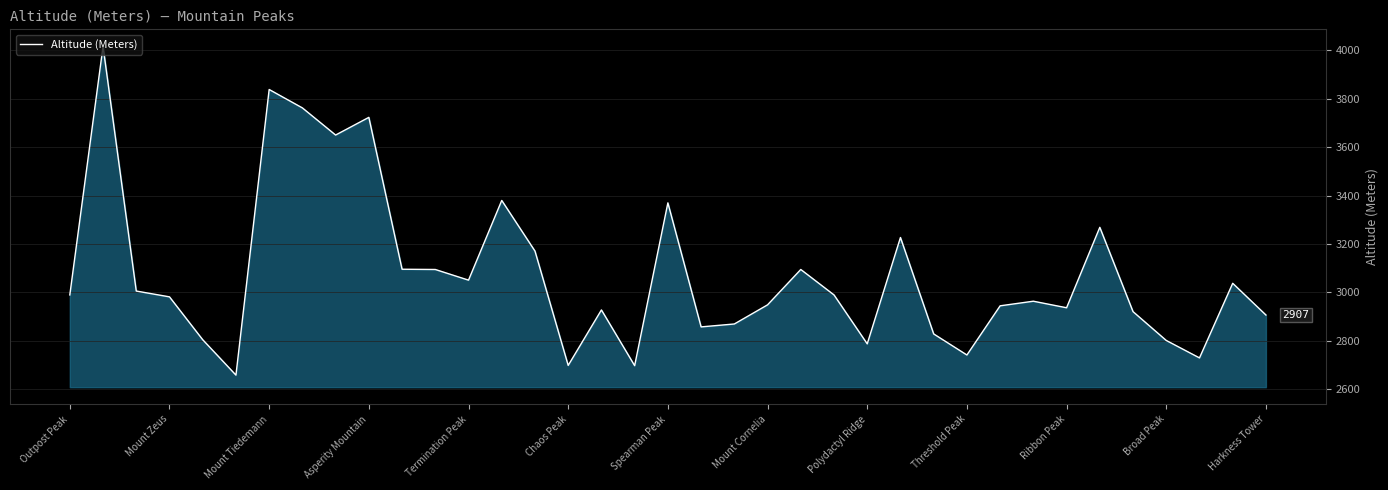

What is the smallest value displayed?

2659